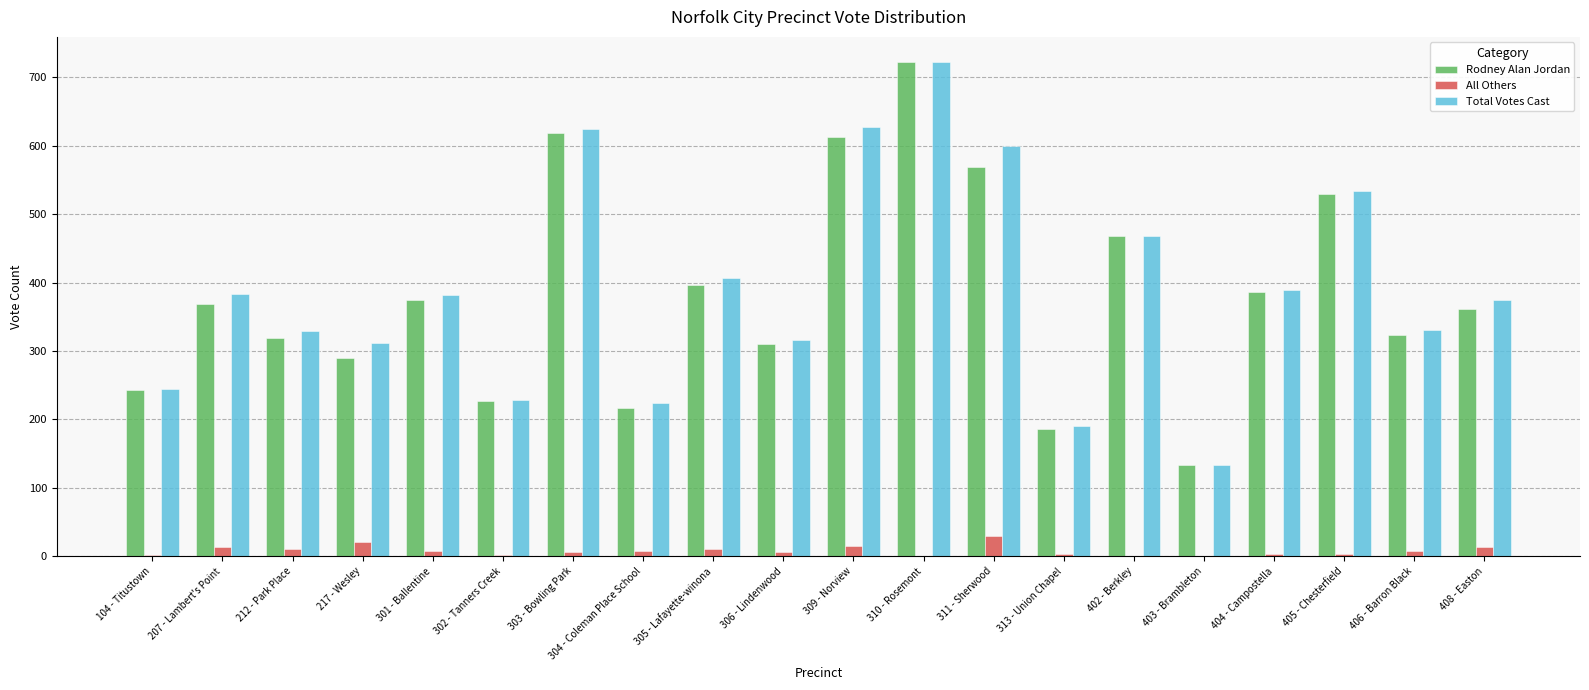

True or false: Rodney Alan Jordan has a value of 386 at 404 - Campostella.

True